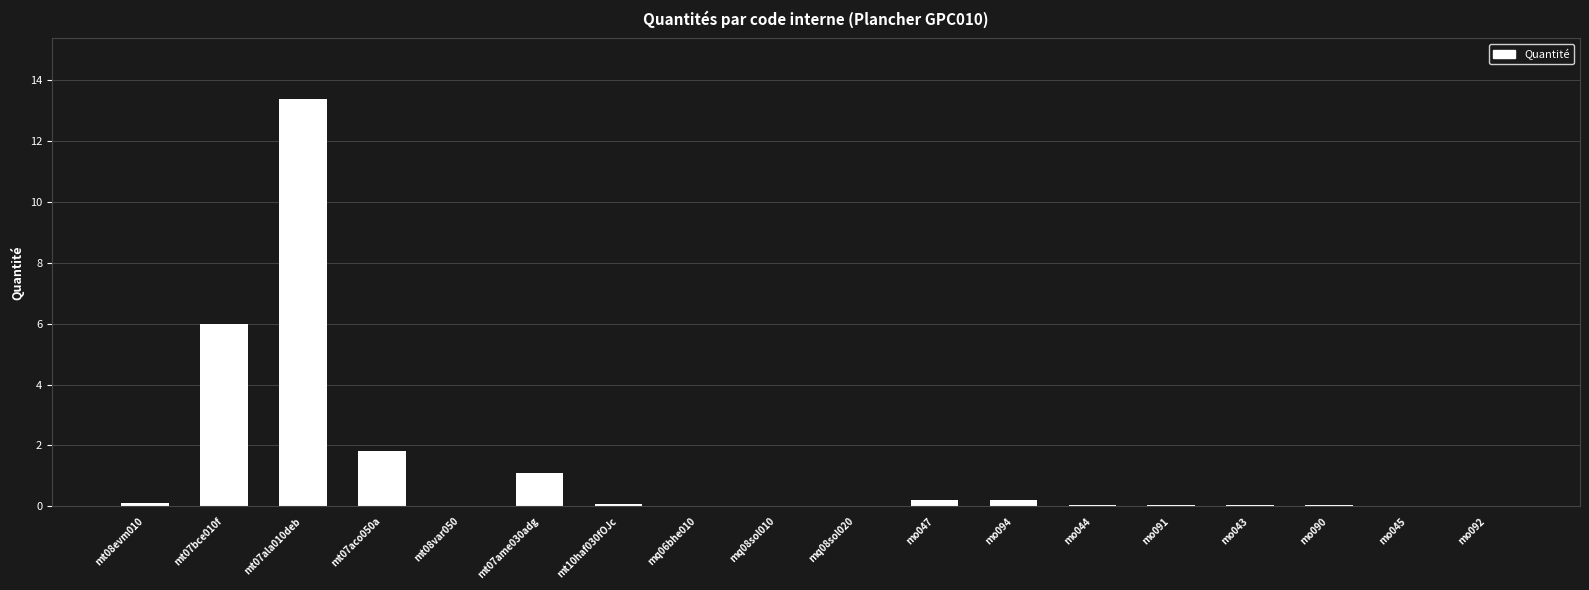

At which category does the chart reach its peak across all series?

mt07ala010deb